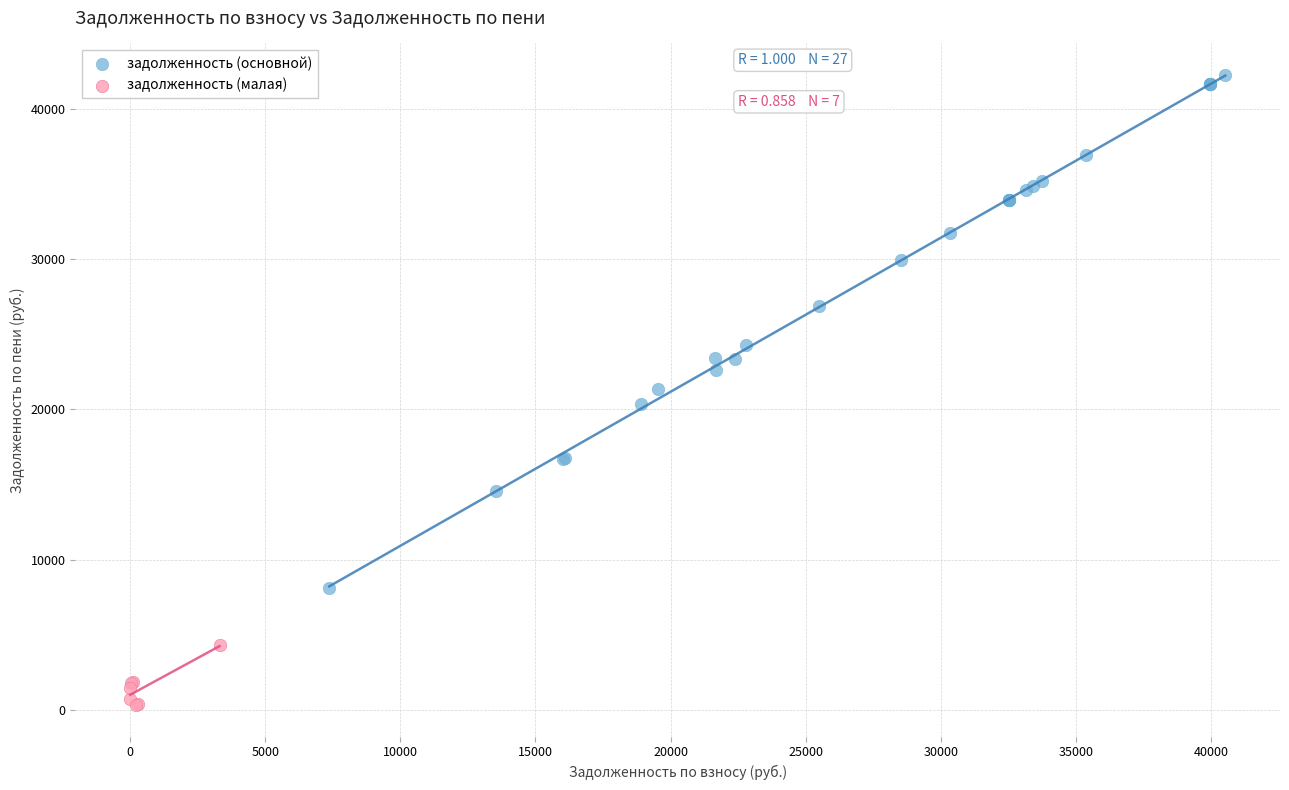

Which series reaches the maximum Y coordinate?

задолженность (основной)